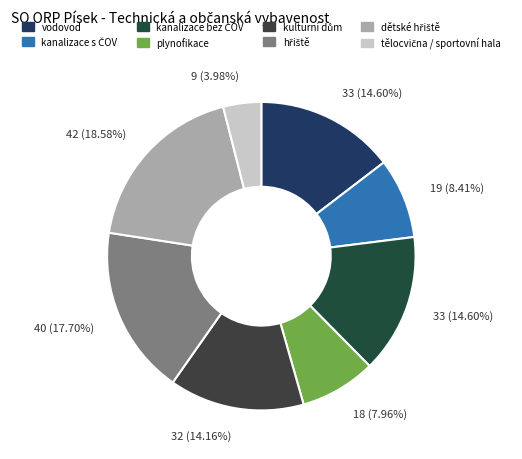

Is there a majority slice in this chart?

No